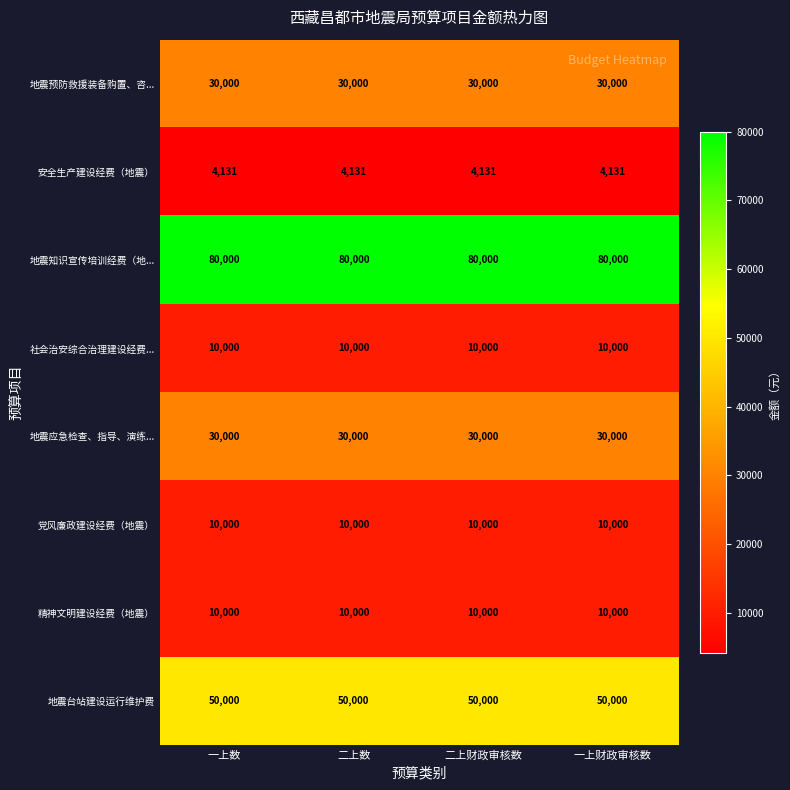

What is the total value across all series at 二上财政审核数?

224131